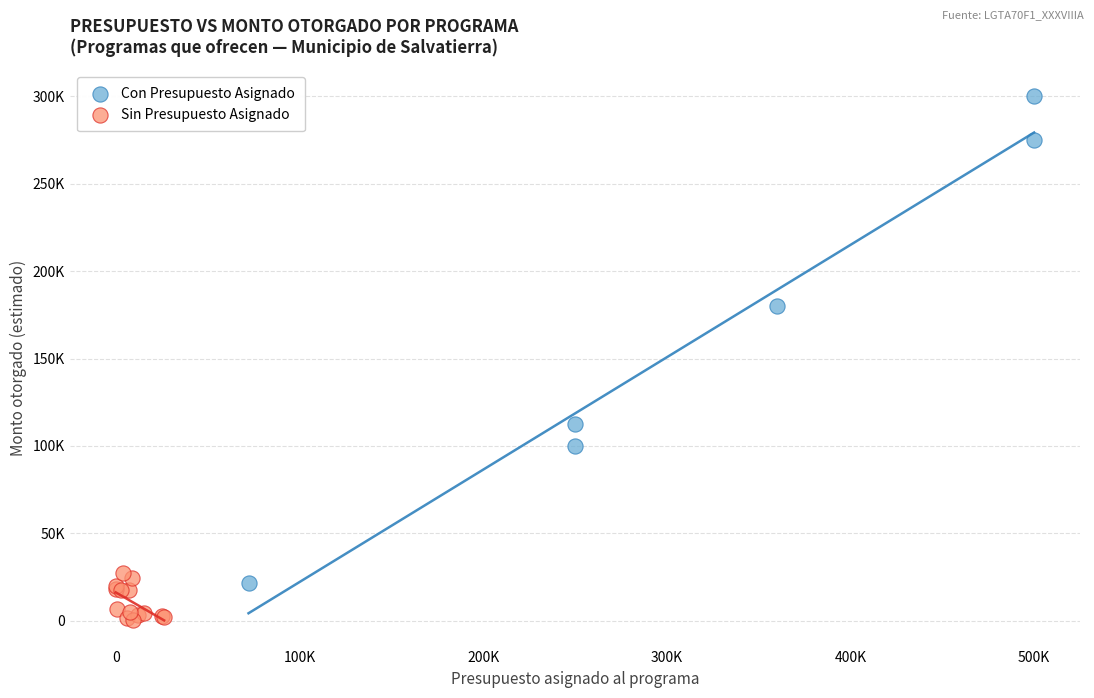

What are all the series names shown in the legend?

Con Presupuesto Asignado, Sin Presupuesto Asignado